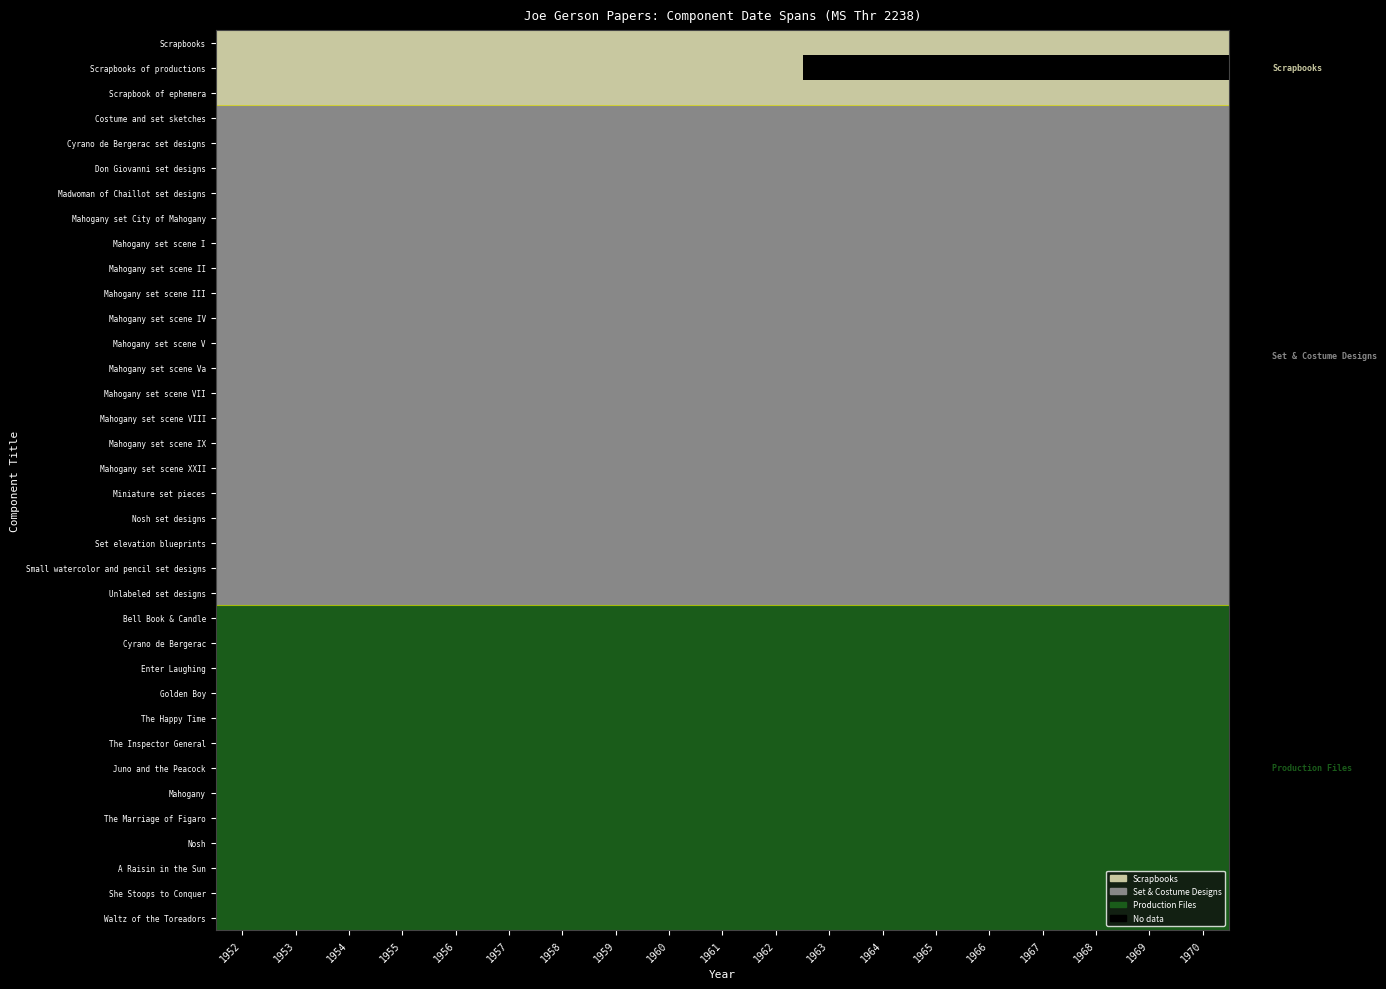

How many categories are shown in the chart?

19